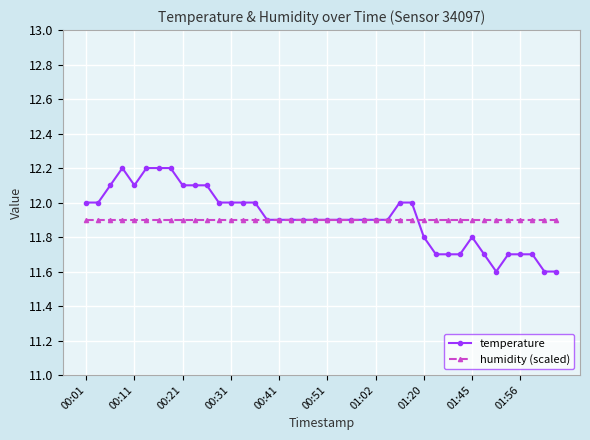

Reading left to right, list all the values displayed in this chart.

temperature: 12.0	12.0	12.1	12.2	12.1	12.2	12.2	12.2	12.1	12.1	12.1	12.0	12.0	12.0	12.0	11.9	11.9	11.9	11.9	11.9	11.9	11.9	11.9	11.9	11.9	11.9	12.0	12.0	11.8	11.7	11.7	11.7	11.8	11.7	11.6	11.7	11.7	11.7	11.6	11.6
humidity (scaled): 11.9	11.9	11.9	11.9	11.9	11.9	11.9	11.9	11.9	11.9	11.9	11.9	11.9	11.9	11.9	11.9	11.9	11.9	11.9	11.9	11.9	11.9	11.9	11.9	11.9	11.9	11.9	11.9	11.9	11.9	11.9	11.9	11.9	11.9	11.9	11.9	11.9	11.9	11.9	11.9